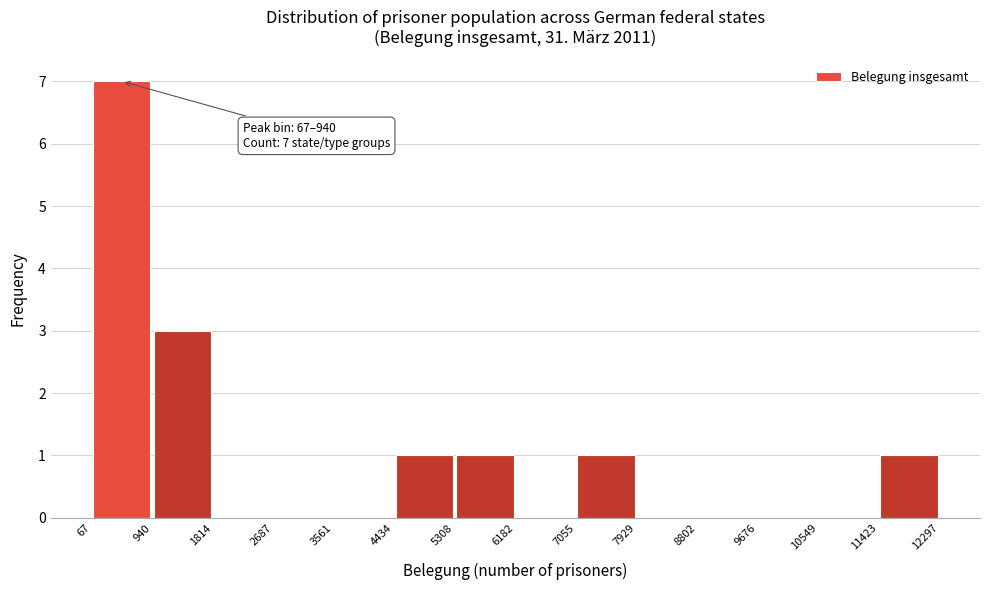

Over which range of the x-axis is the bar tallest?

67 to 940